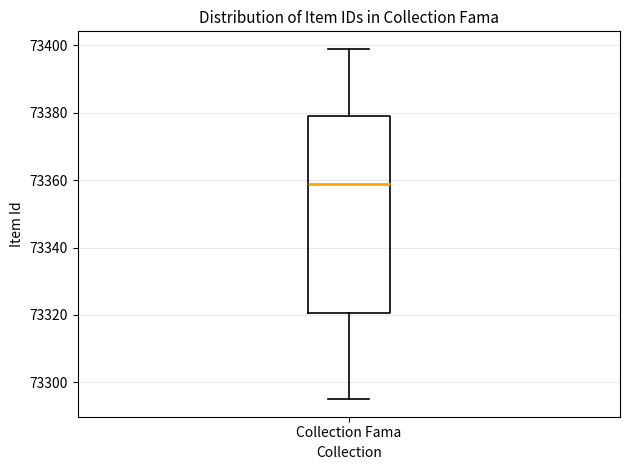

Where is the lower edge of the box for Collection Fama on the y-axis? The values are not printed on the chart, so give them approximately, as read against the axis.

73320